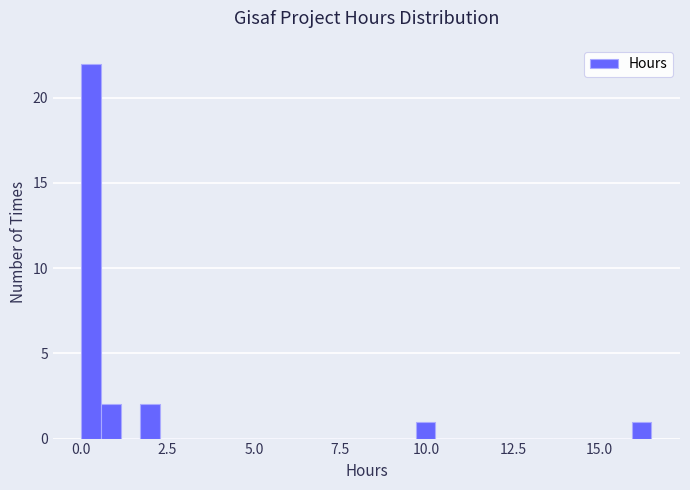

Around what value on the x-axis is the tallest bar? Give the approximate position of its centre, as read against the axis.

0.5